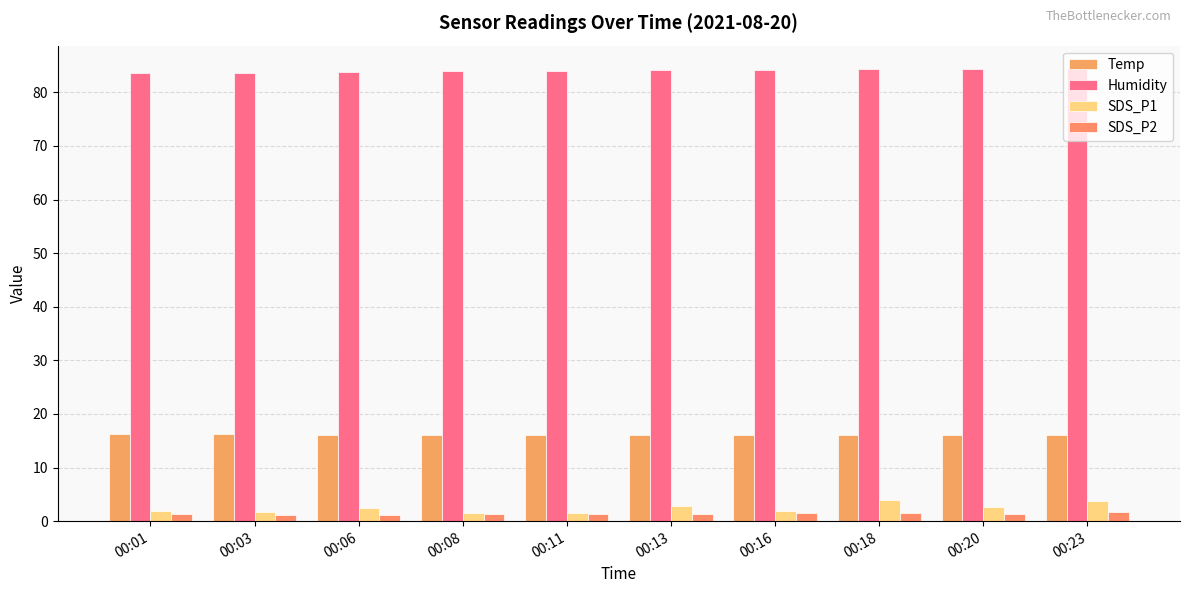

Is the value of SDS_P1 at 00:16 greater than the value of Temp at 00:08?

No